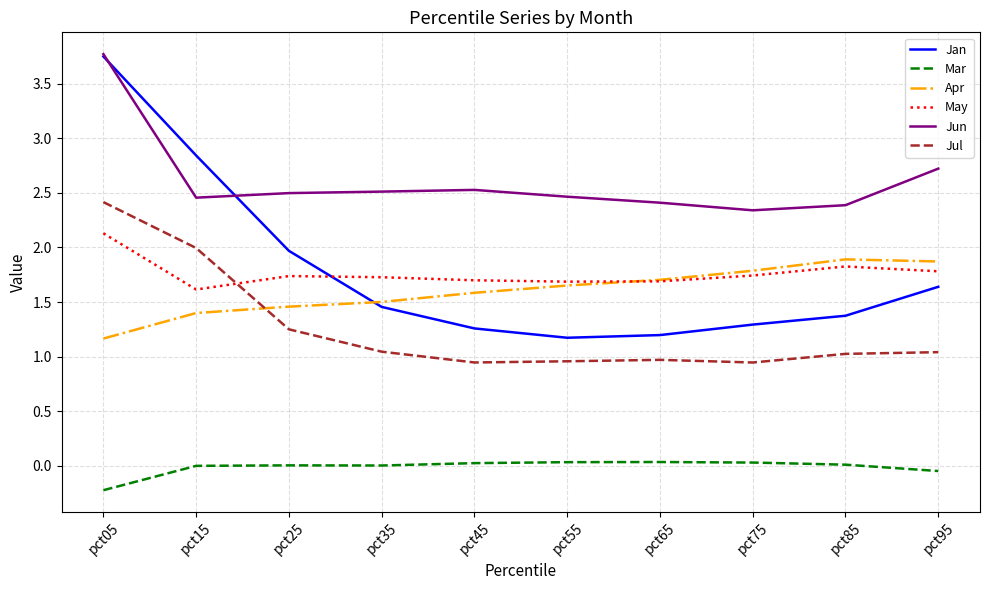

At which category does May reach its first local valley?

pct15